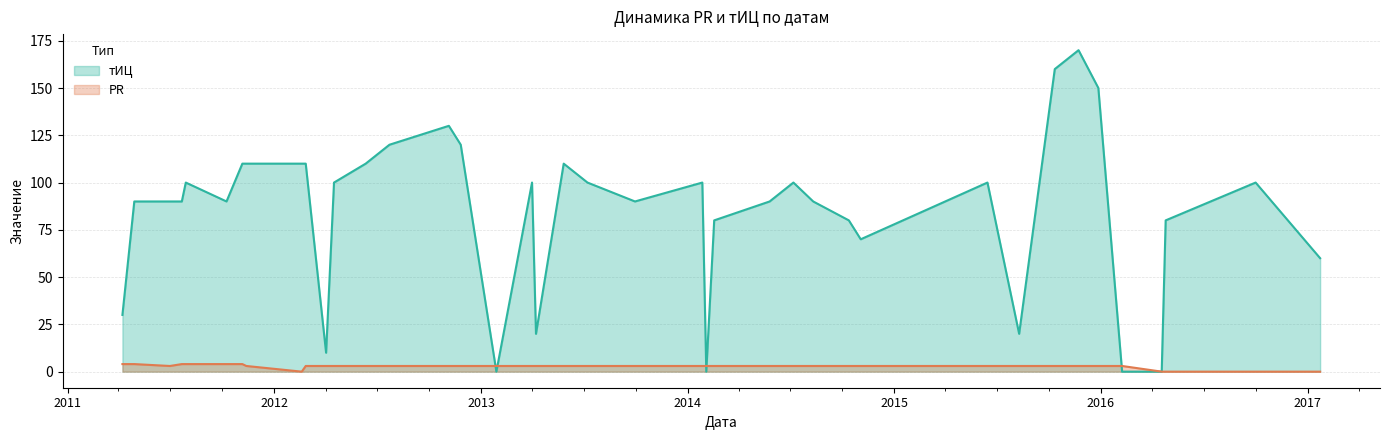

At which label does PR reach its peak?

2011-11-06